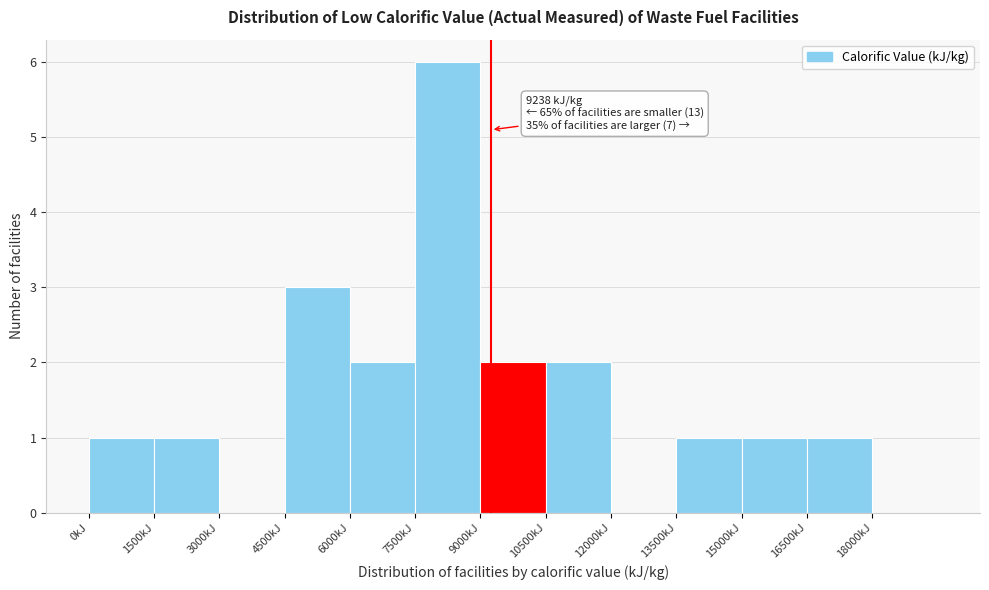

Which range on the x-axis has the tallest bar?

7500 to 9000